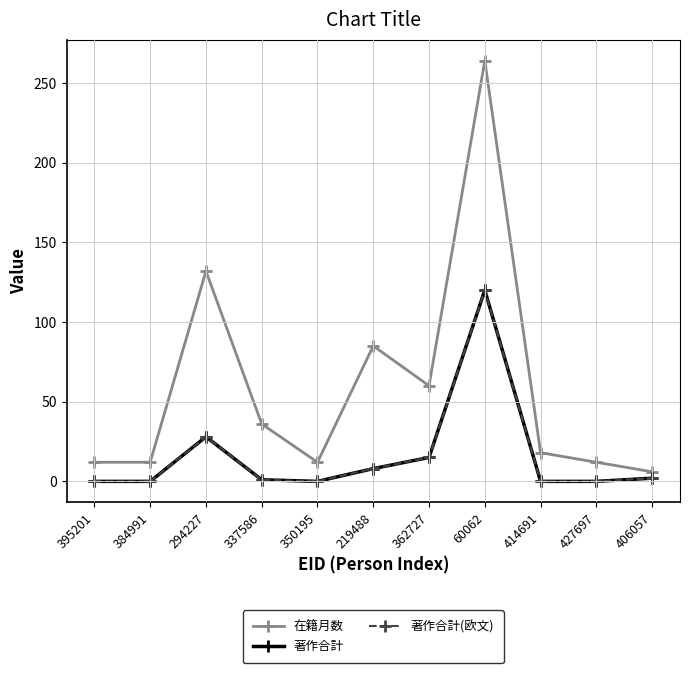

True or false: 著作合計 and 著作合計(欧文) cross at least once.

False